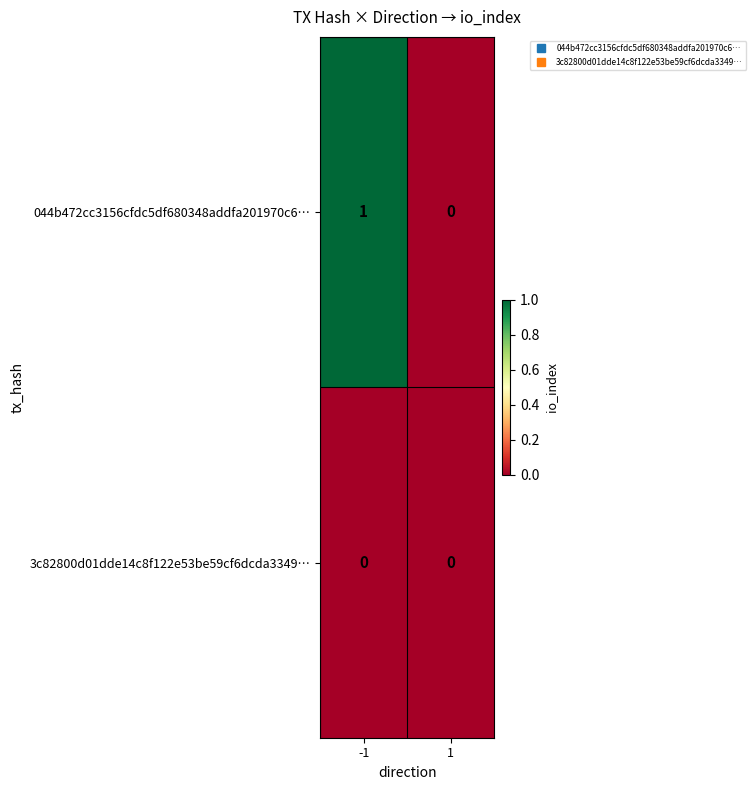

Rank the series by their average value, from lowest to highest.

3c82800d01dde14c8f122e53be59cf6dcda3349…, 044b472cc3156cfdc5df680348addfa201970c6…